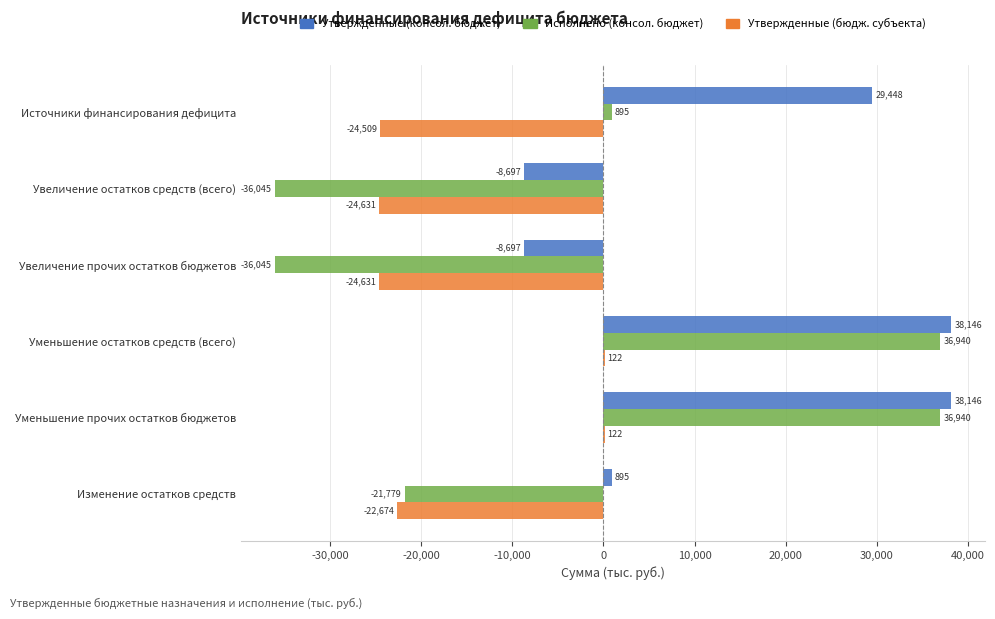

Which series has the largest total across all categories?

Утвержденные (консол. бюджет)